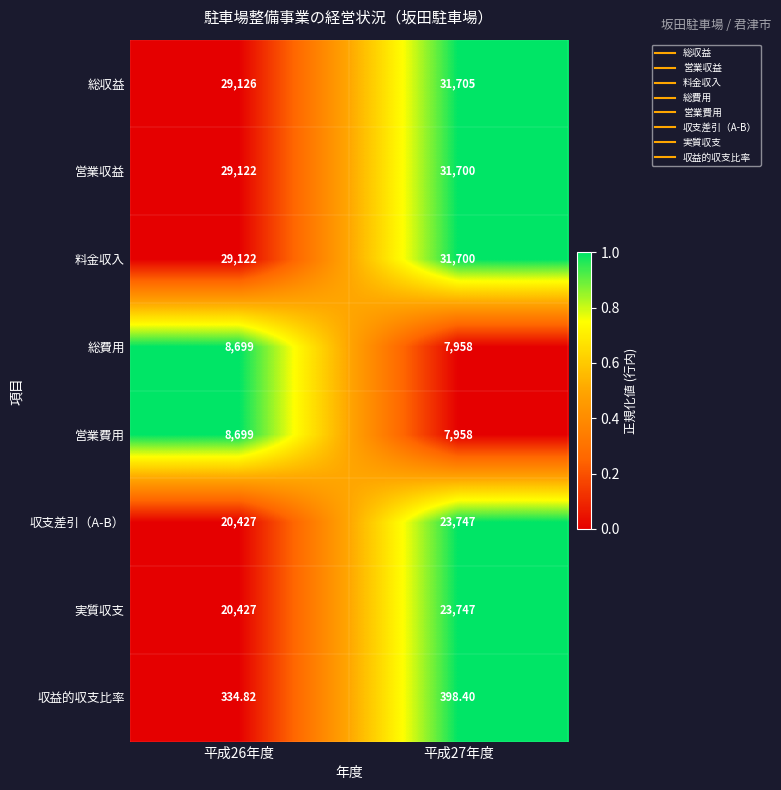

Is the value of 総費用 at 平成27年度 greater than the value of 営業費用 at 平成26年度?

No